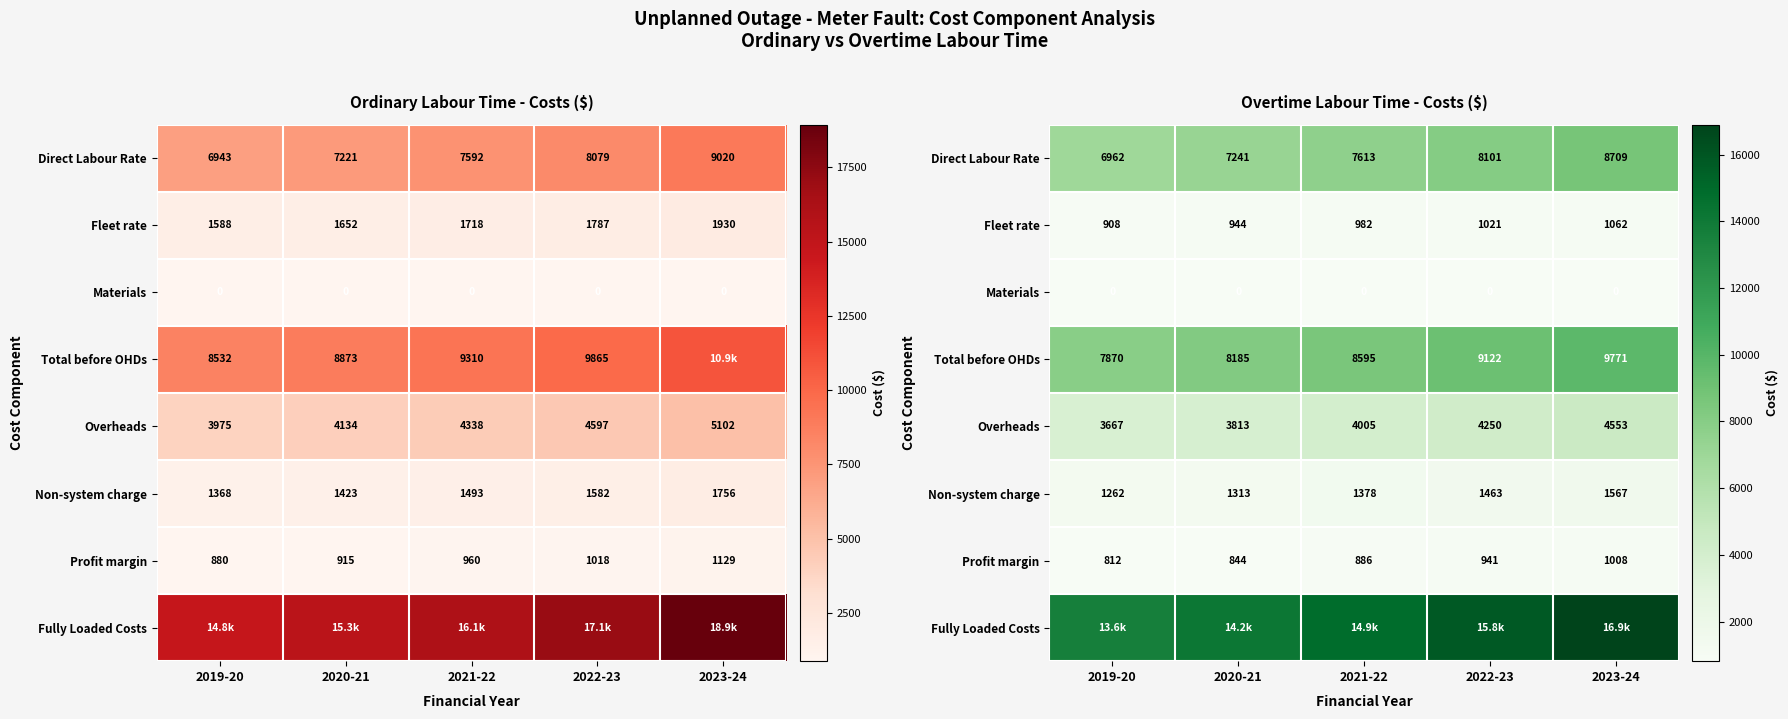

Between 2019-20 and 2022-23, which series saw the biggest shift?

Fully Loaded Costs